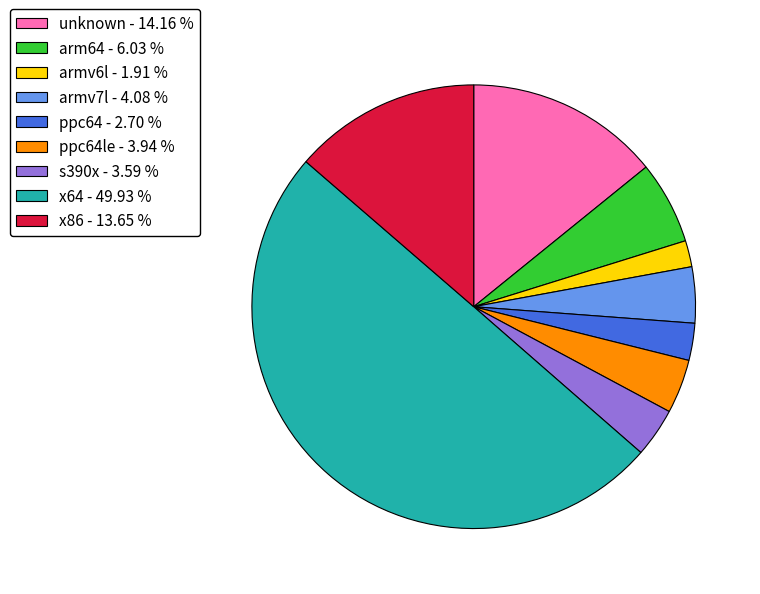

Does ppc64 - 2.70 % represent more than half of the total?

No